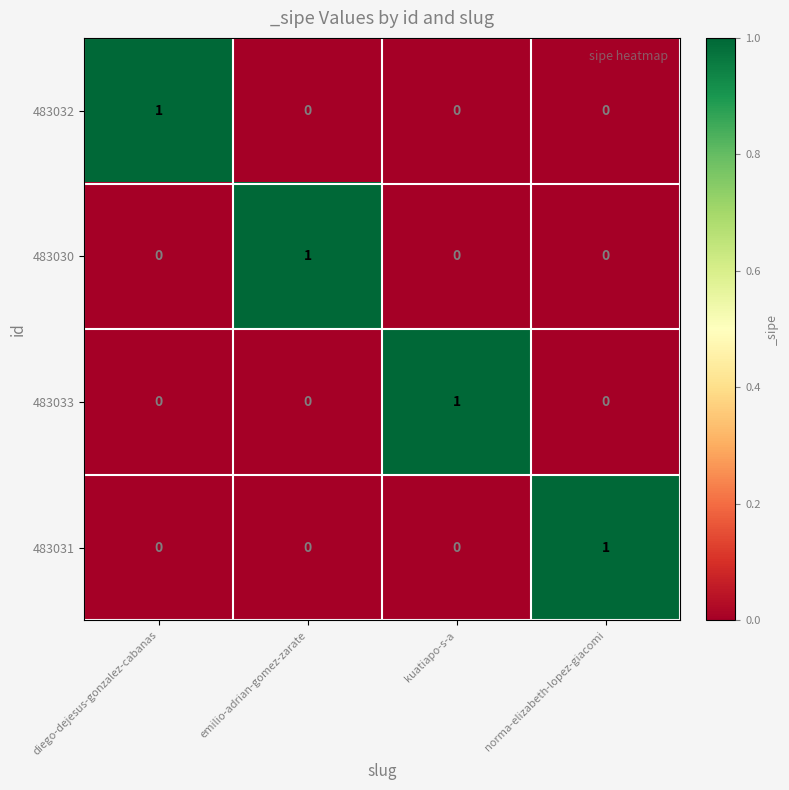

Count the 483032 values in the range 0 to 1.

4